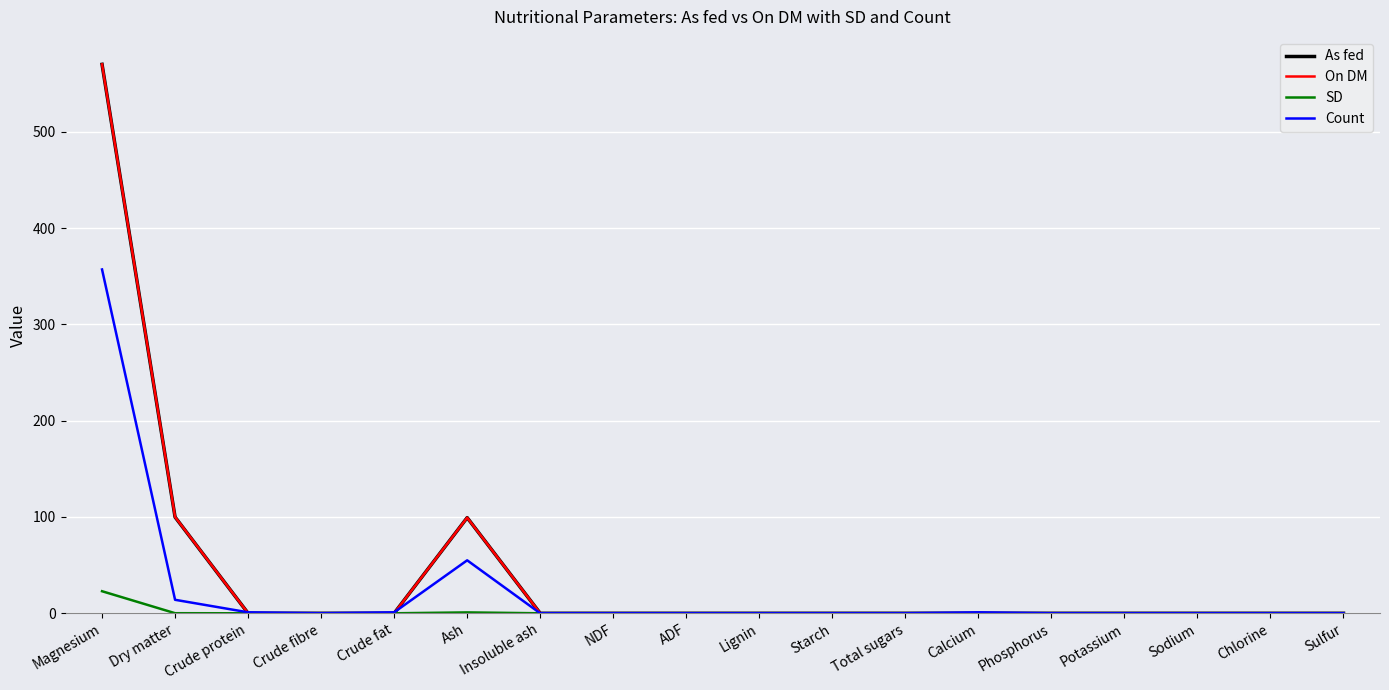

At which label does Count reach its peak?

Magnesium